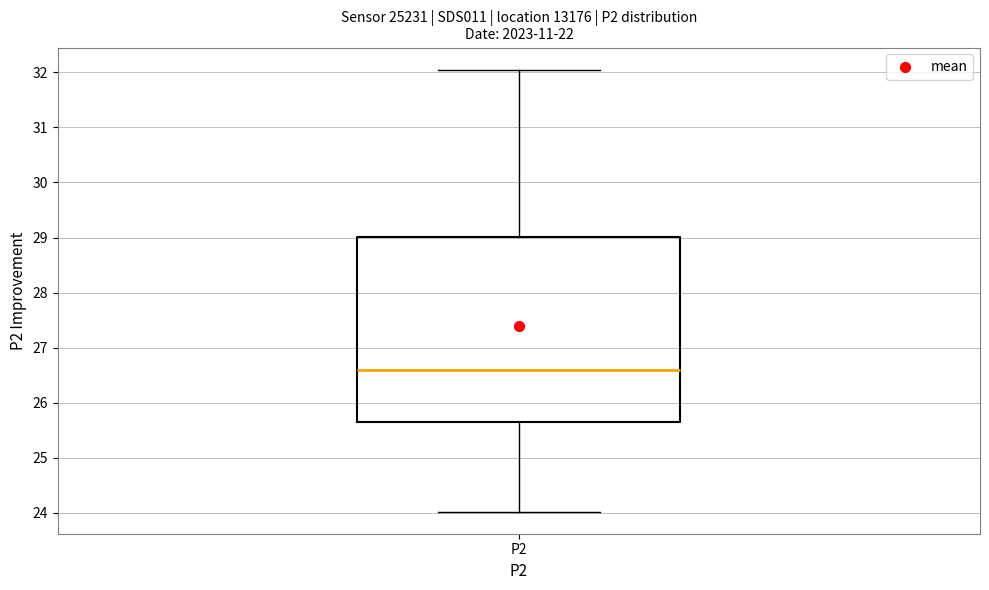

Read this box plot against the y-axis: the position of the median line, the range covered by the box, and the ends of both whiskers. The values are not printed on the chart, so give them approximately, as read against the axis.

median 26.6, box 25.6 to 29.0, whiskers 24.0 to 32.1